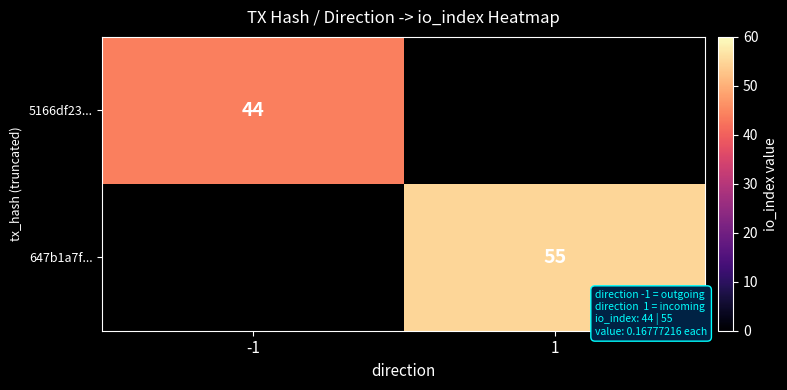

Is it true that 5166df23... equals 66 at -1?

False